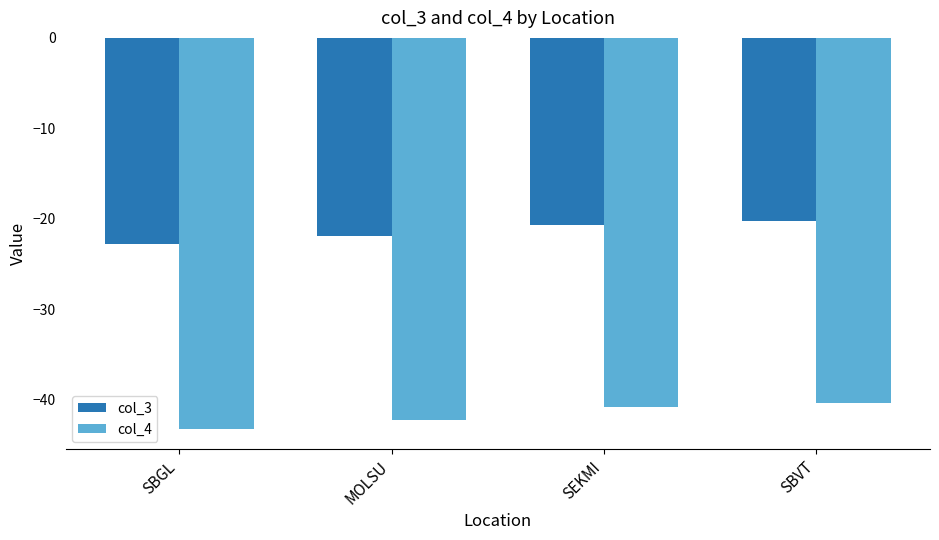

What are all the series names shown in the legend?

col_3, col_4